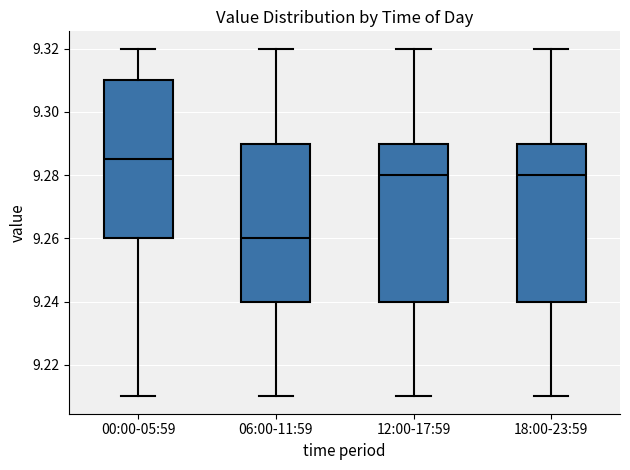

Which box's median line is the lowest?

06:00-11:59